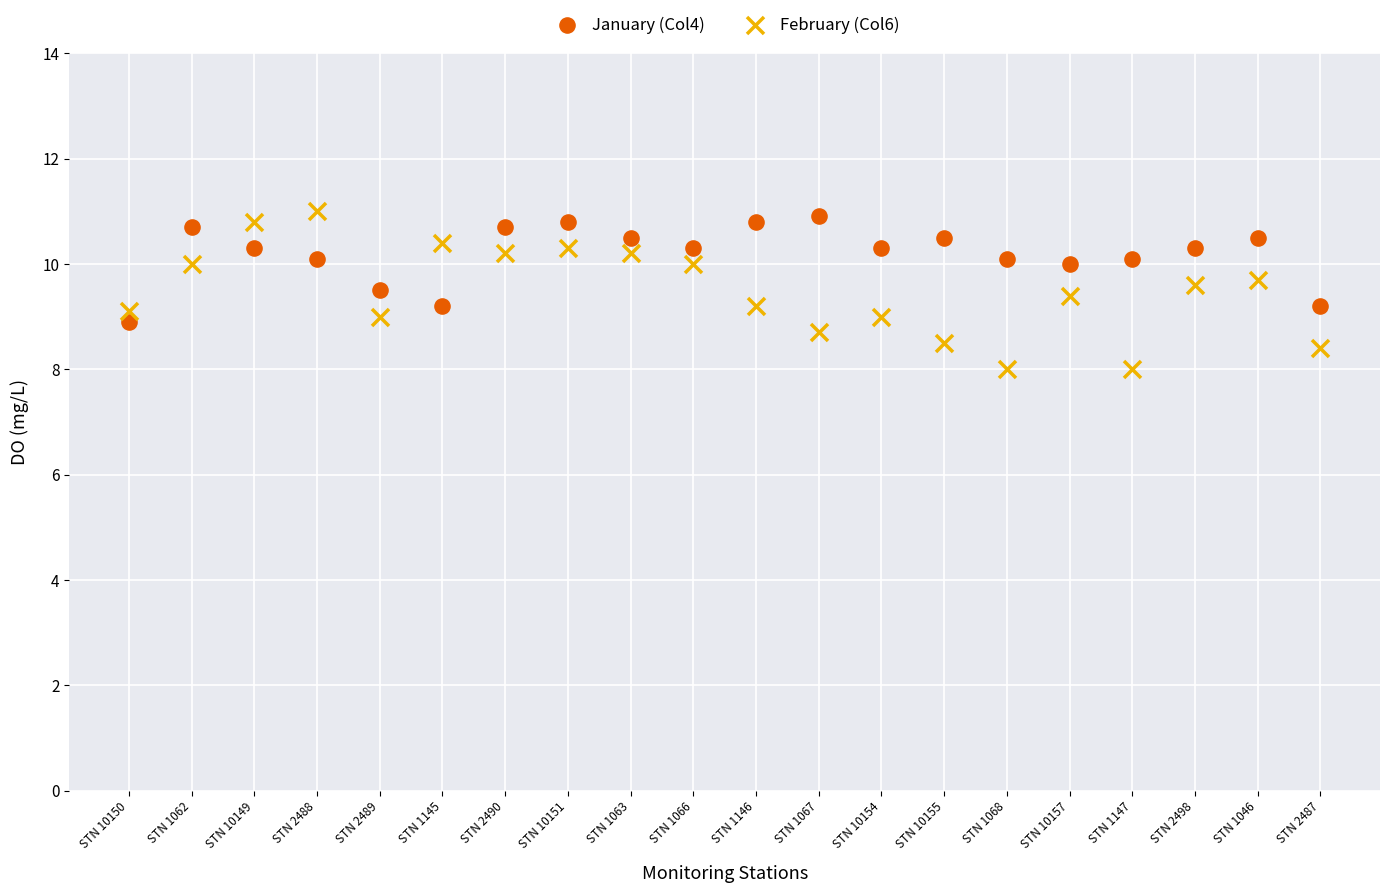

Which series has the widest spread of Y values?

February (Col6)